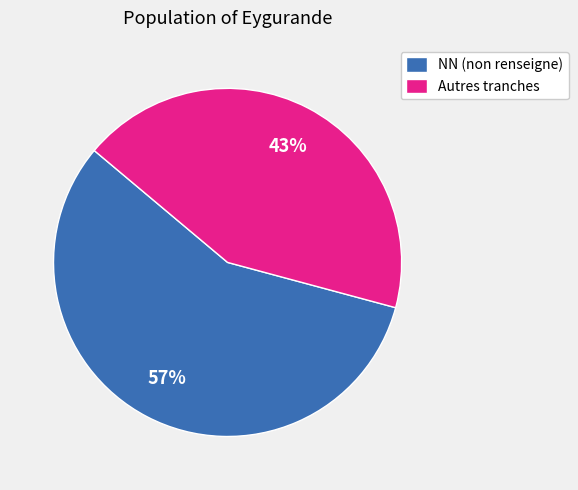

How many slices are in this pie chart?

2